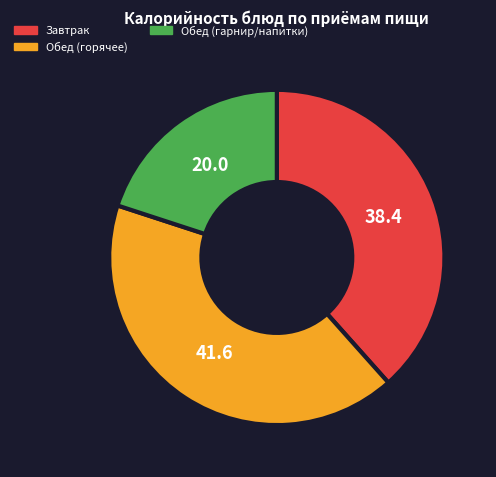

The Завтрак slice represents 44% of the pie. True or false?

False